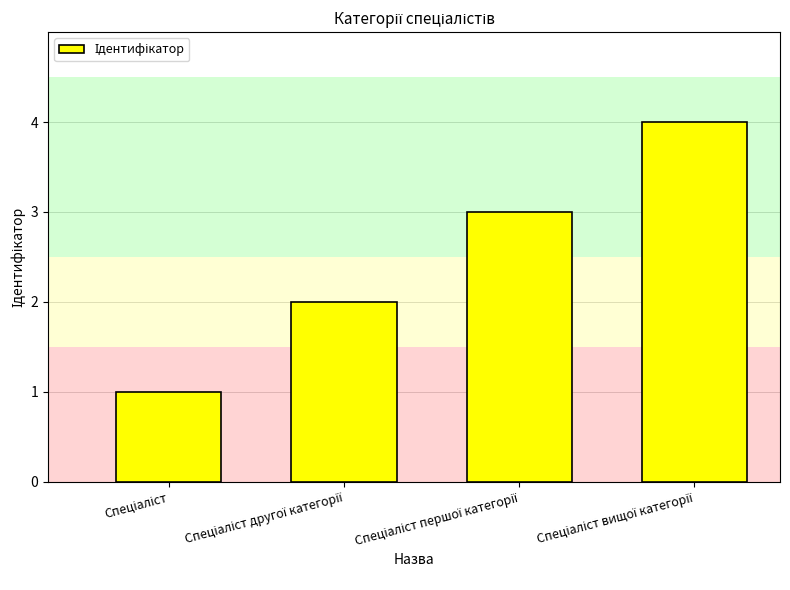

Reading left to right, extract all data points from this chart.

1	2	3	4